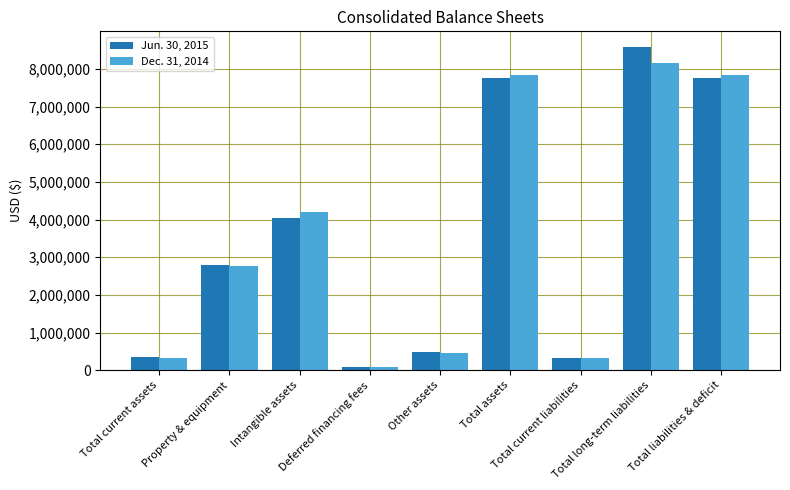

What are all the series names shown in the legend?

Jun. 30, 2015, Dec. 31, 2014